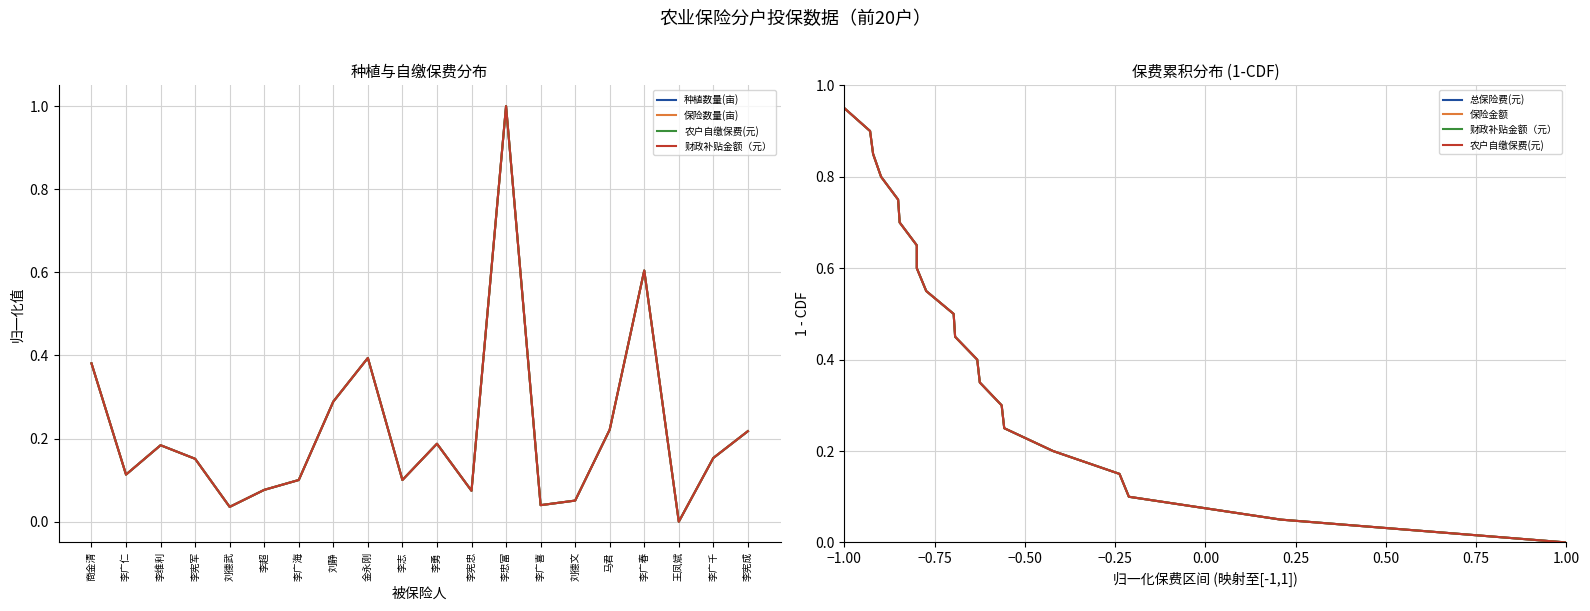

Rank the series by their maximum value, from lowest to highest.

农户自缴保费(元), 财政补贴金额（元）, 总保险费(元), 保险金额, 种植数量(亩), 保险数量(亩)